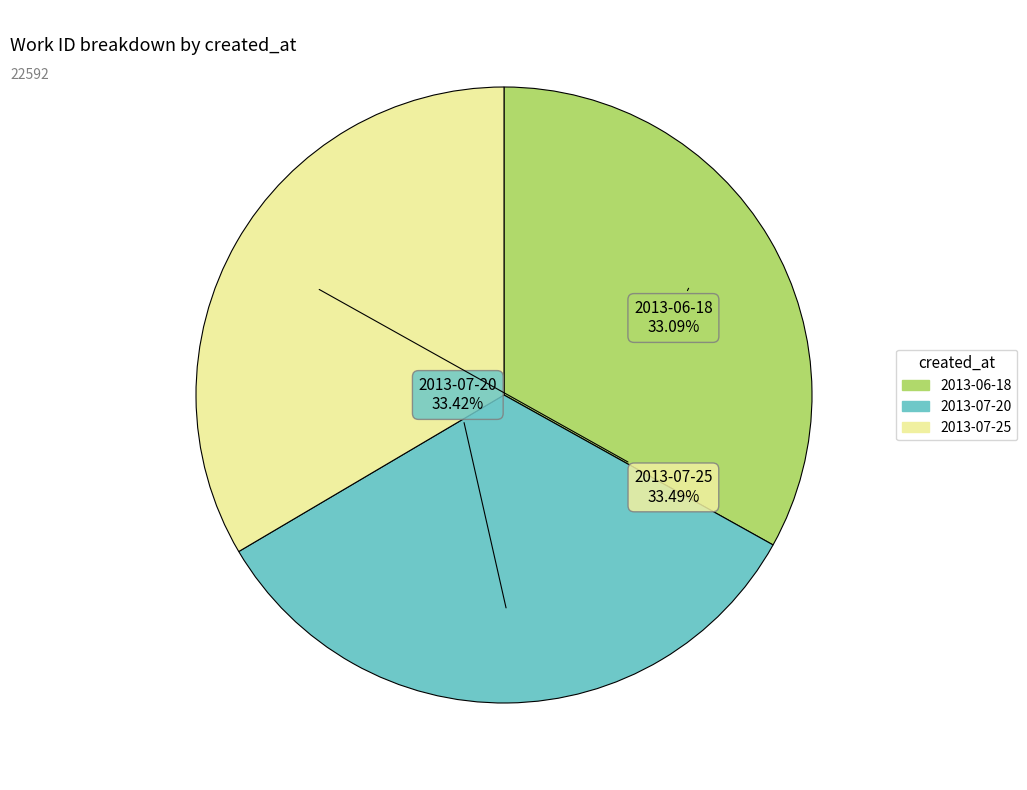

To the nearest percent, what percentage of the pie is 2013-07-25?

33%